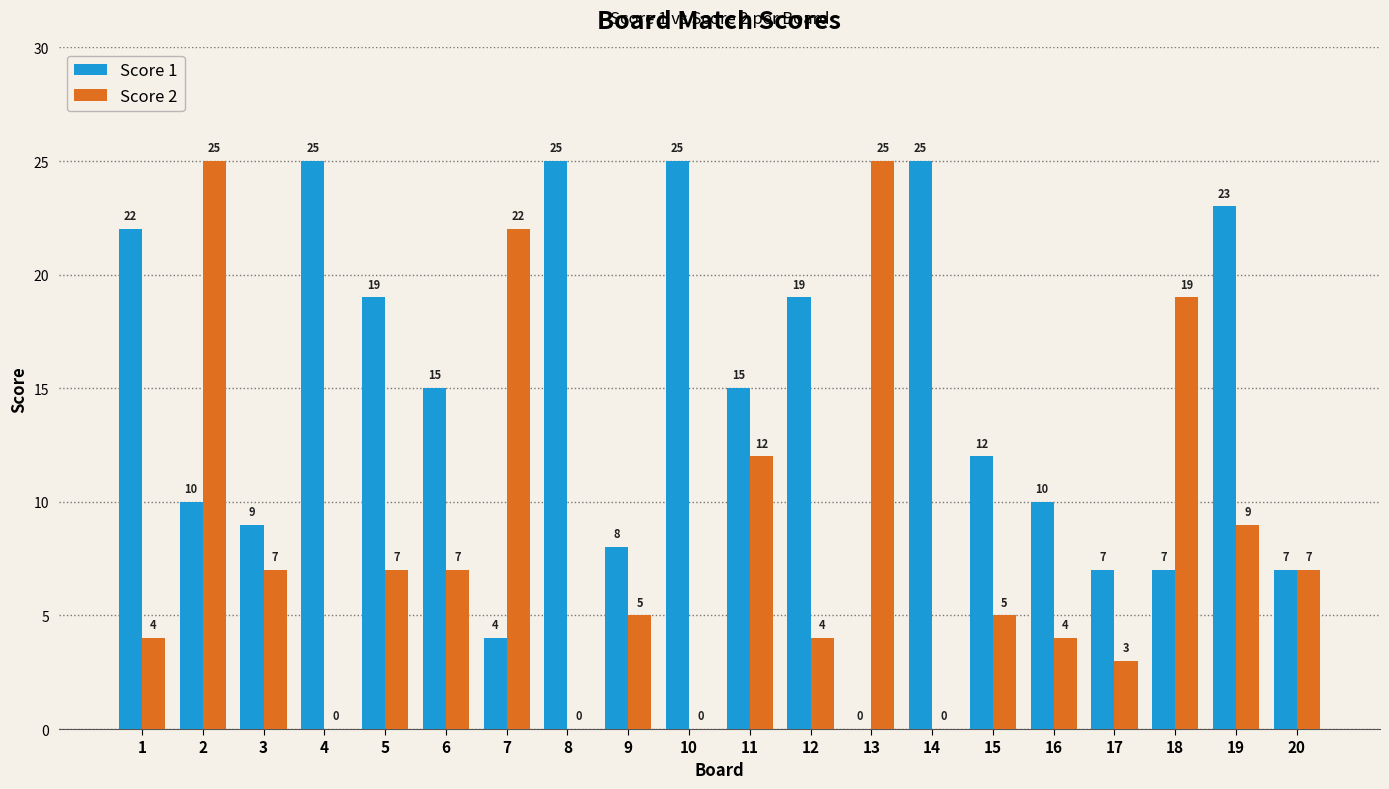

Reading left to right, list all the values displayed in this chart.

Score 1: 1=22	2=10	3=9	4=25	5=19	6=15	7=4	8=25	9=8	10=25	11=15	12=19	13=0	14=25	15=12	16=10	17=7	18=7	19=23	20=7
Score 2: 1=4	2=25	3=7	4=0	5=7	6=7	7=22	8=0	9=5	10=0	11=12	12=4	13=25	14=0	15=5	16=4	17=3	18=19	19=9	20=7